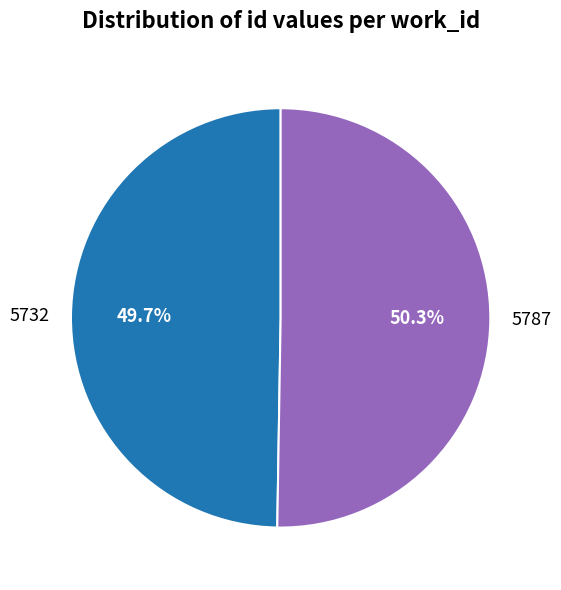

Does 5732 account for over 50% of the chart?

No